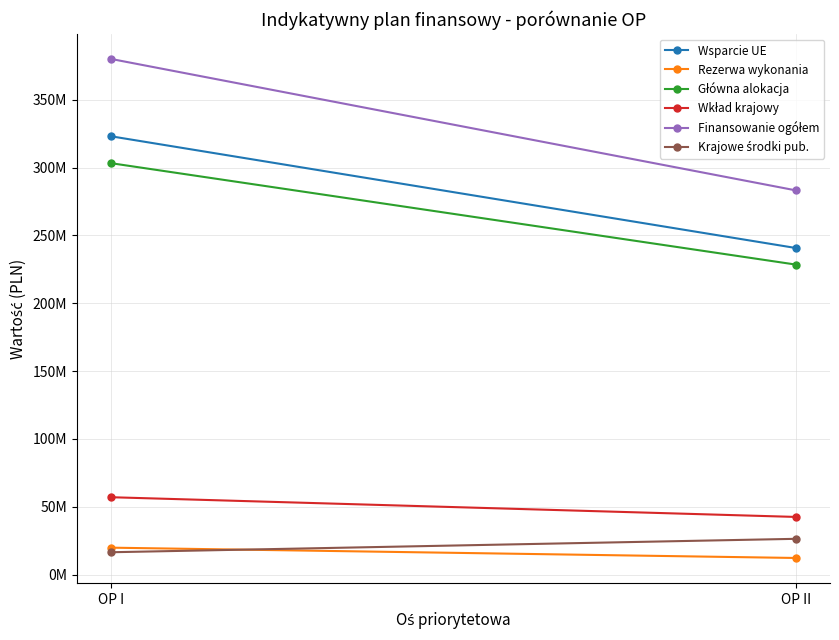

What is the average value of the Wkład krajowy series?

49743654.9